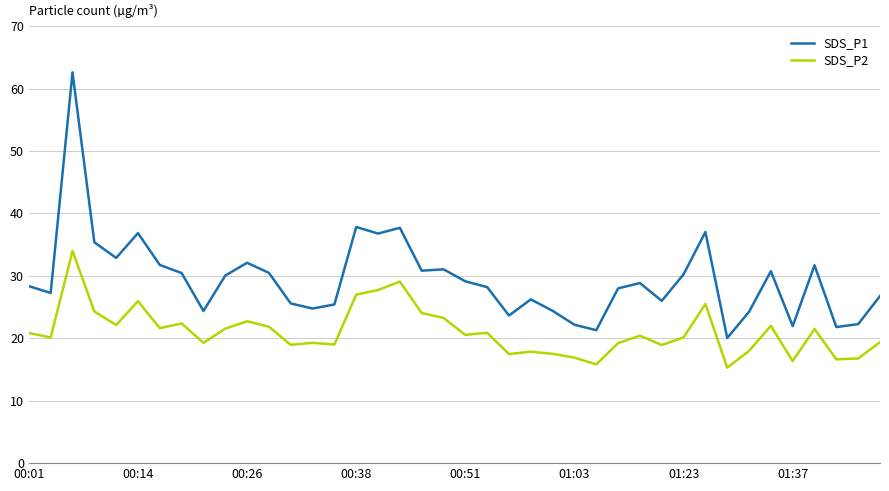

Which series has the largest total across all categories?

SDS_P1